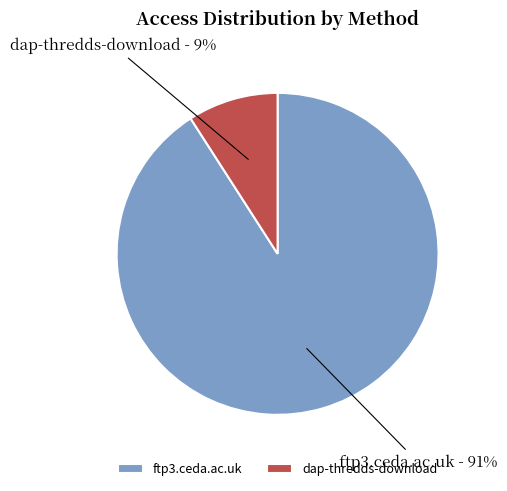

The ftp3.ceda.ac.uk slice represents 77% of the pie. True or false?

False